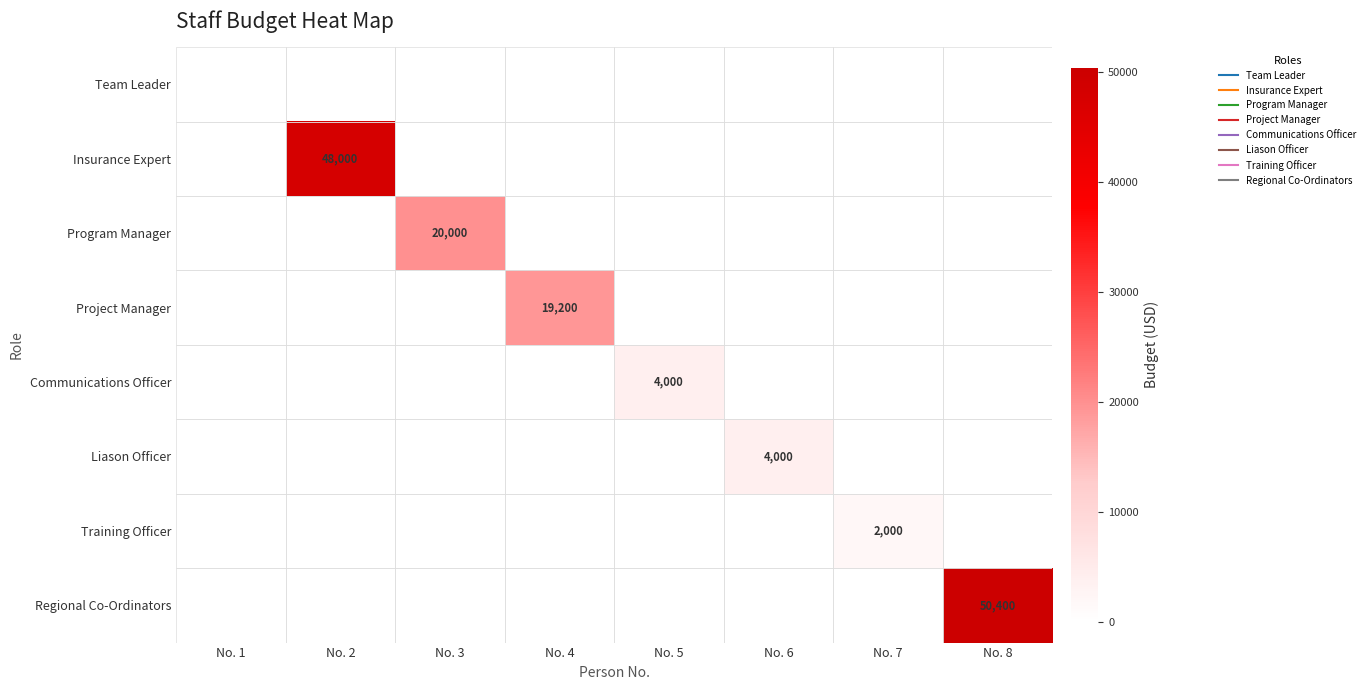

Rank the categories by Liason Officer value from highest to lowest.

No. 6, No. 1, No. 2, No. 3, No. 4, No. 5, No. 7, No. 8